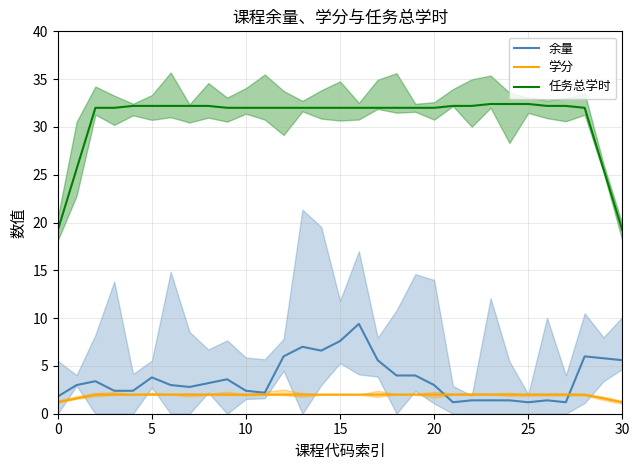

How many lines are shown in the chart?

3